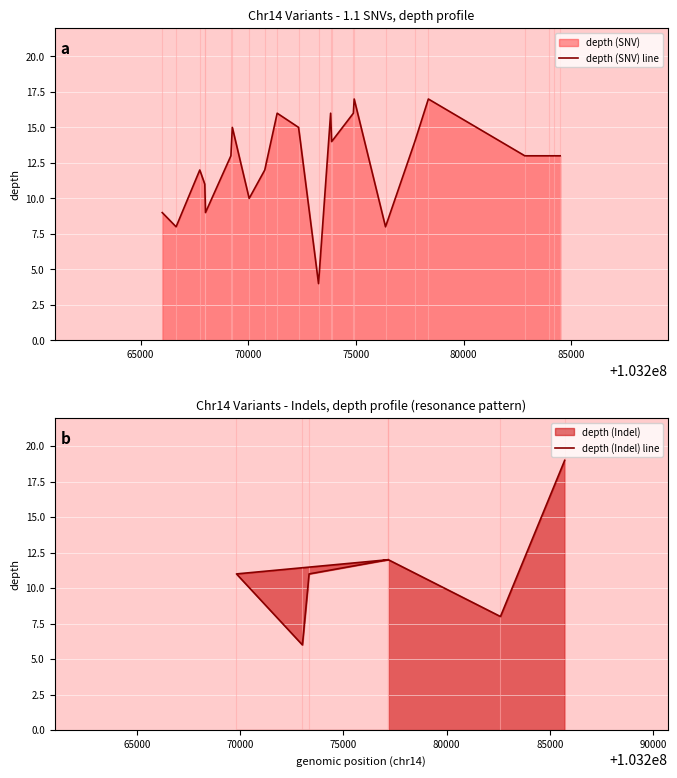

Where is depth_smooth nearest to the value 11?

103267979